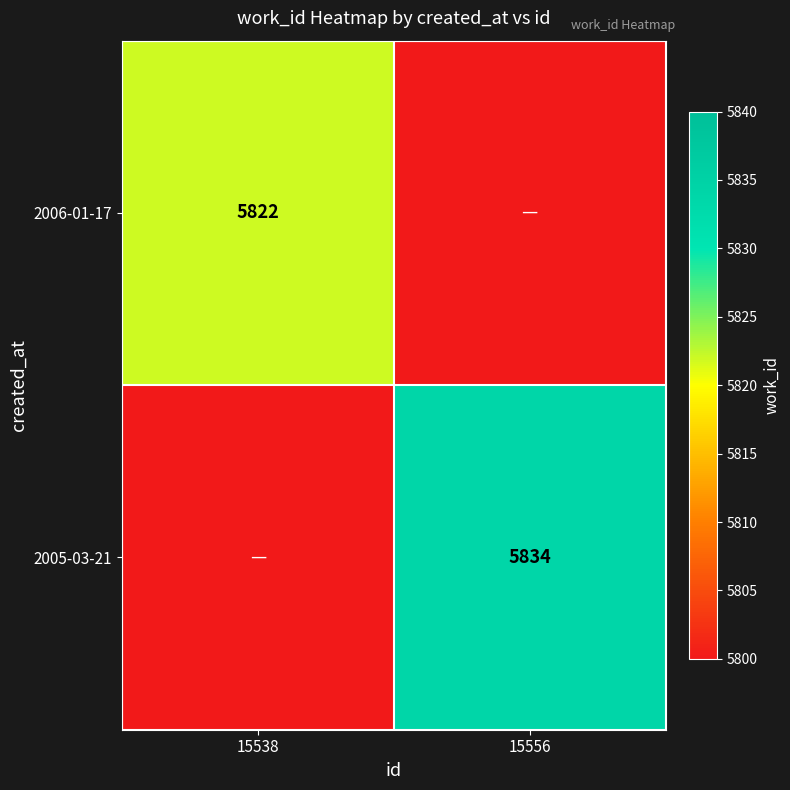

The value of 2006-01-17 at 15538 is 5822. True or false?

True